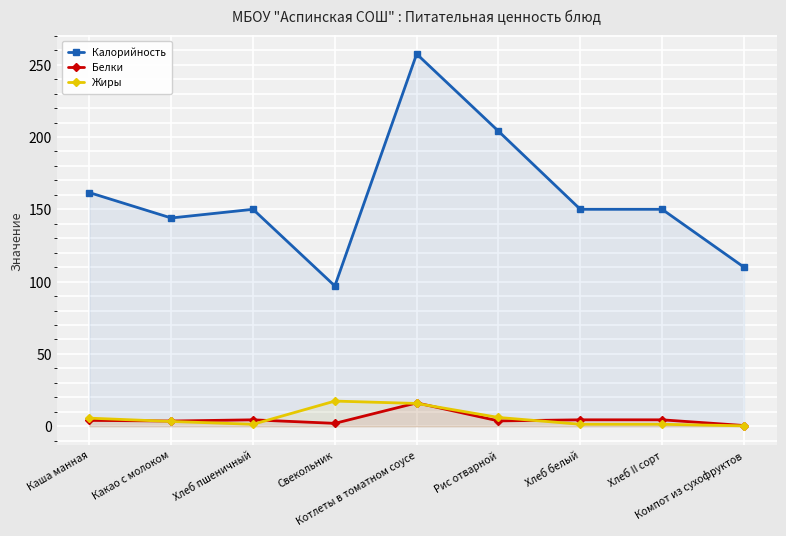

What are all the series names shown in the legend?

Калорийность, Белки, Жиры